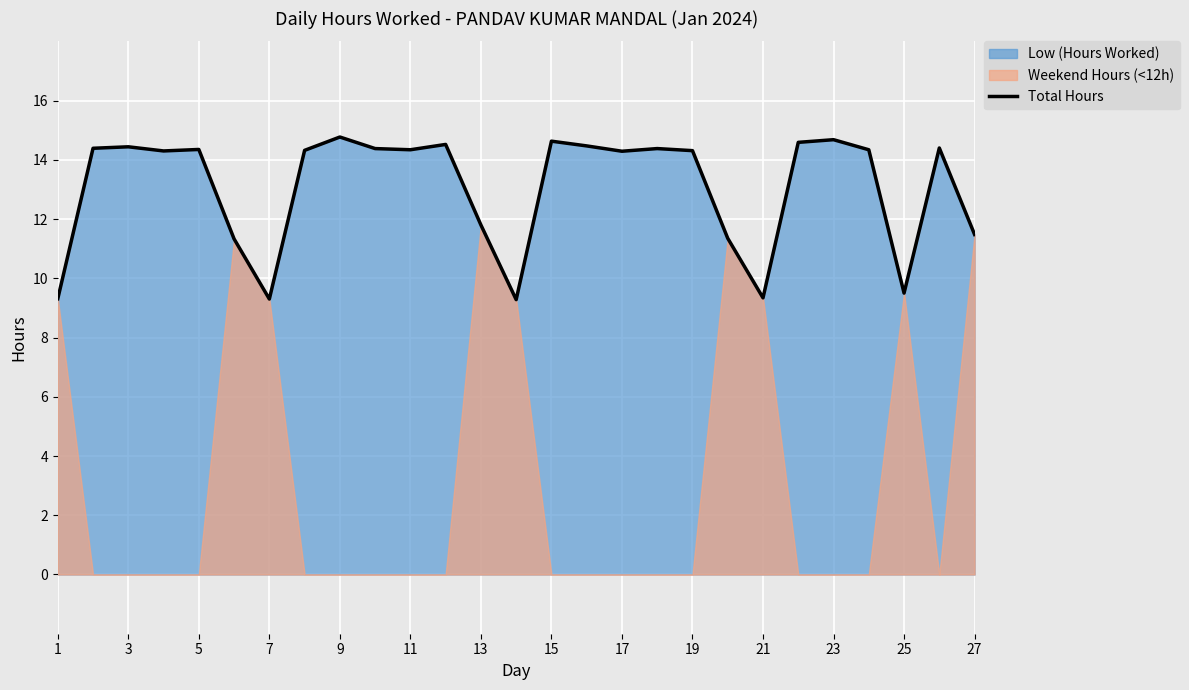

True or false: Total Hours has a value of 8.5 at 9.

False